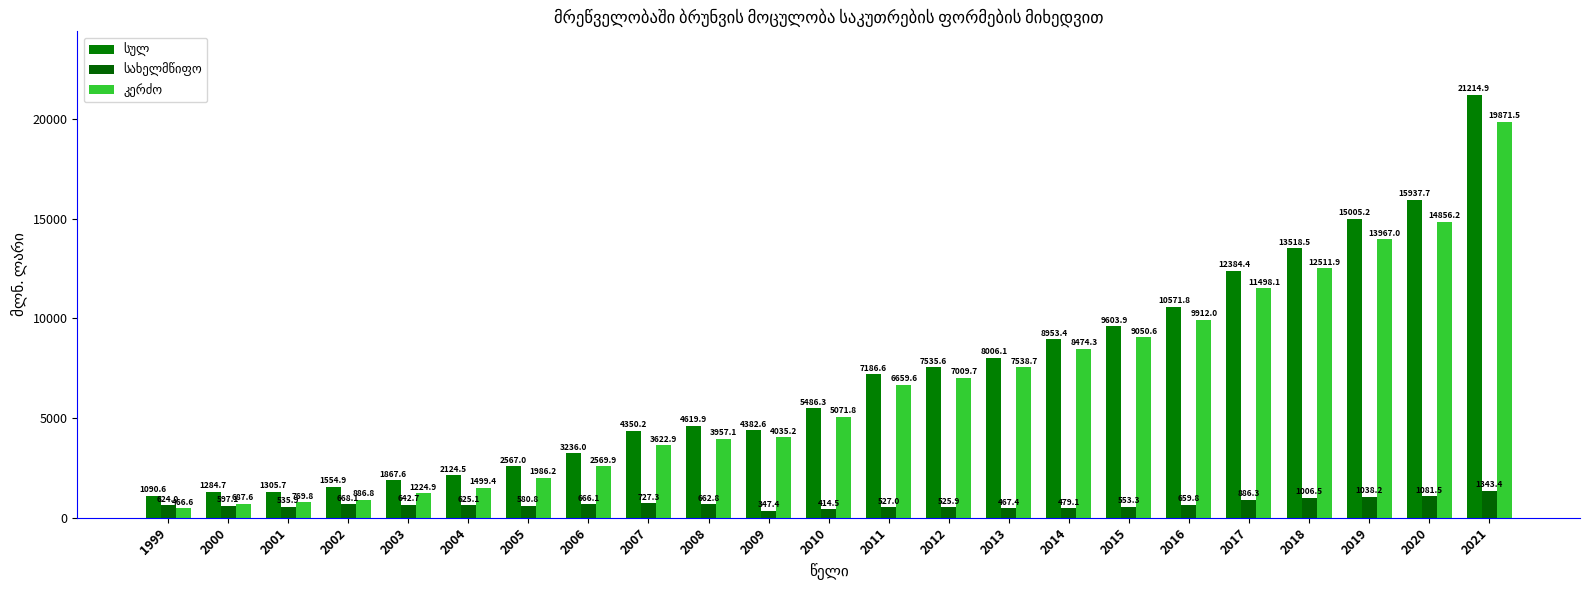

How many categories are shown in the chart?

23